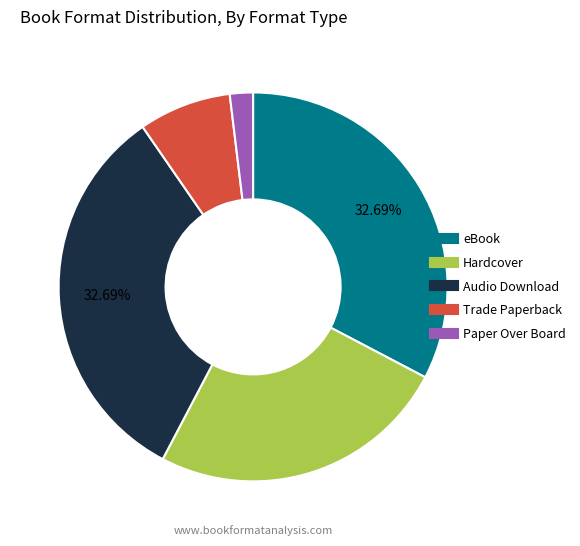

Is there any slice that represents more than half of the pie?

No